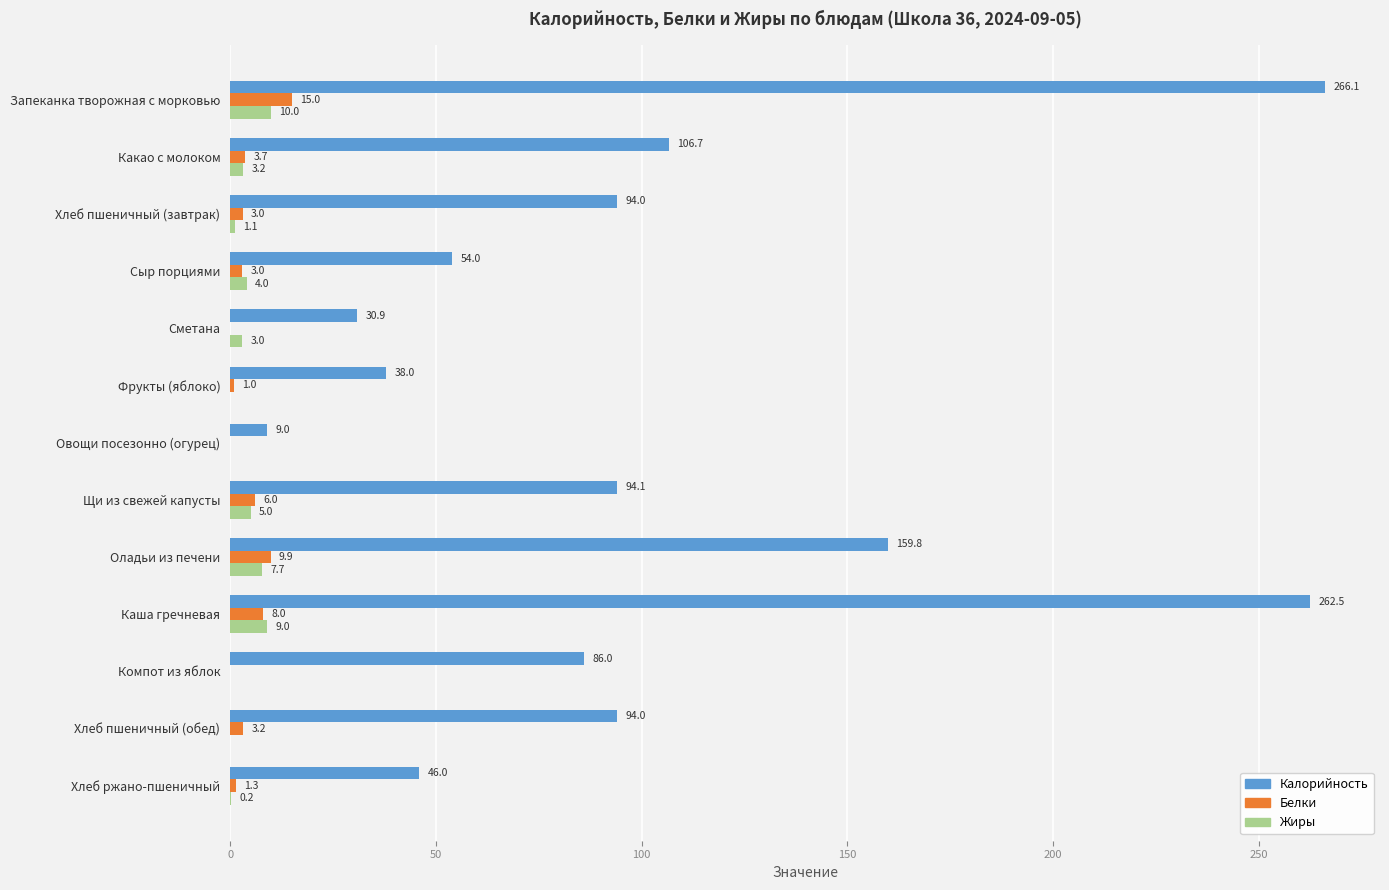

The Белки series shows 8.7 at Сметана. True or false?

False